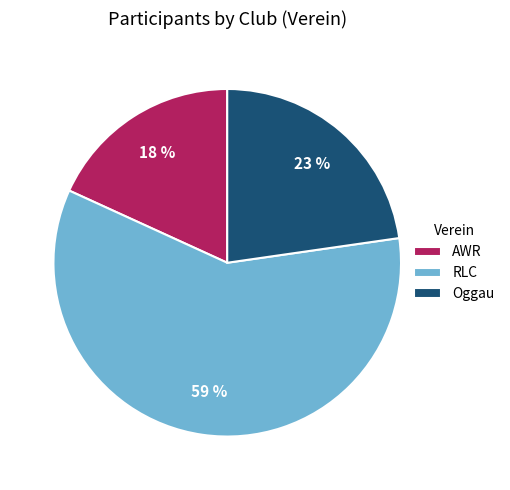

Does RLC account for over 50% of the chart?

Yes